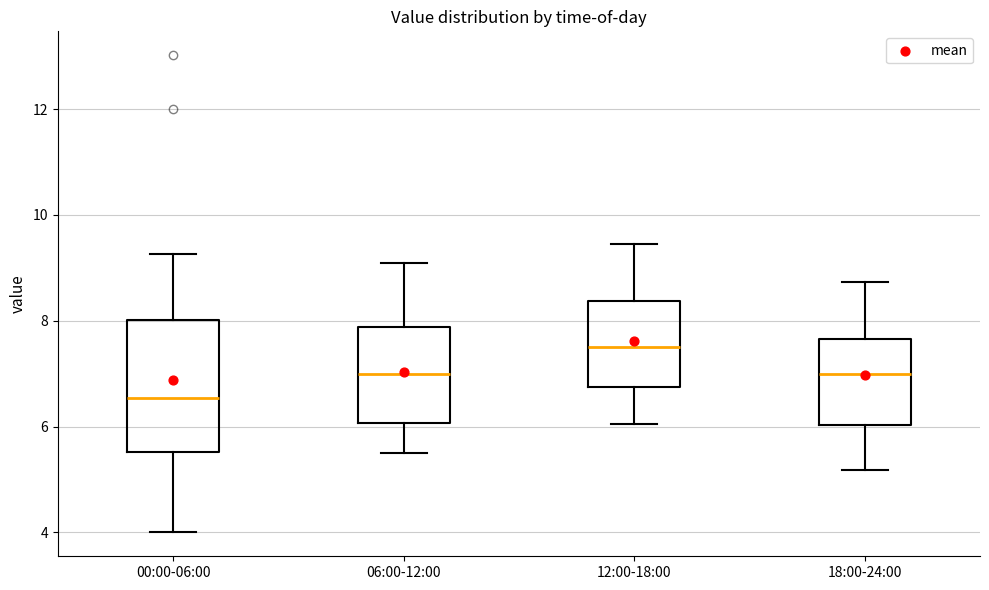

Where does the upper whisker of the box for 12:00-18:00 end on the y-axis? The values are not printed on the chart, so give them approximately, as read against the axis.

9.4